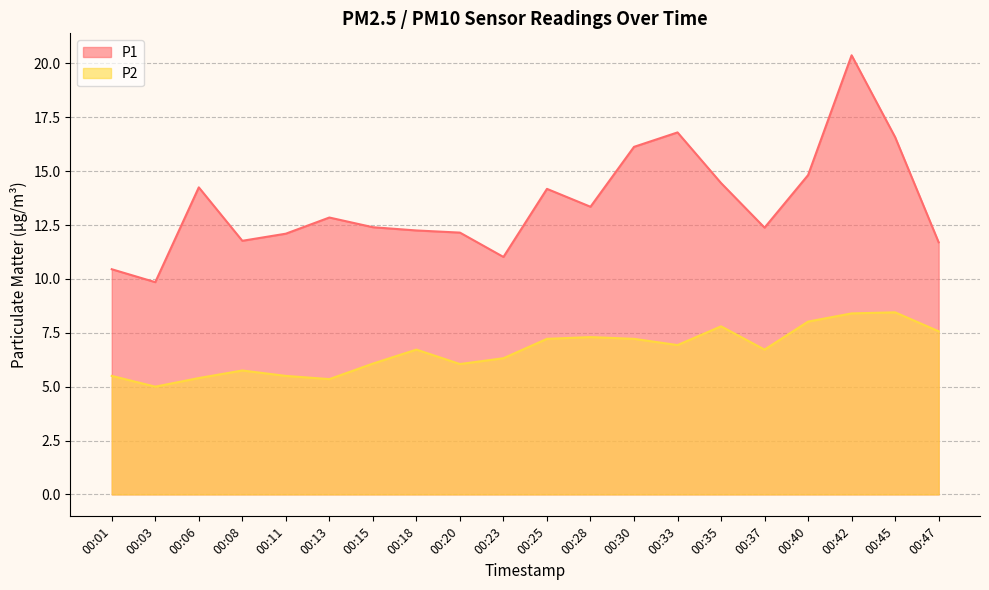

What is the sum of all P2 values?

133.3